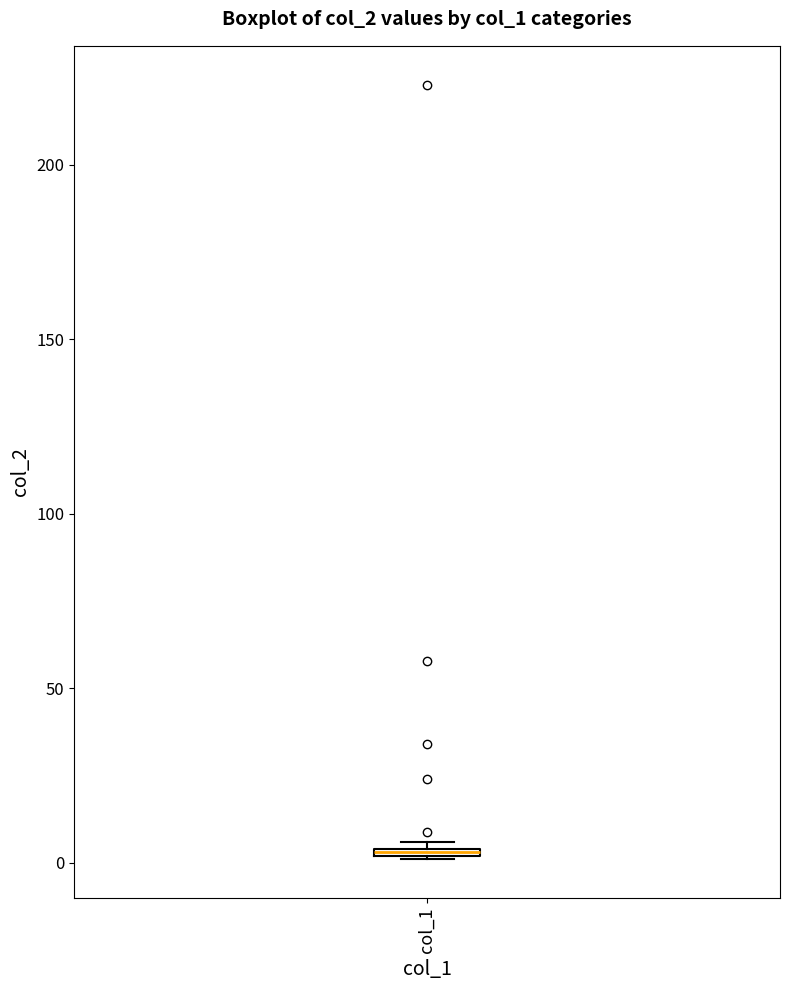

Where is the lower edge of the box for col_1 on the y-axis? The values are not printed on the chart, so give them approximately, as read against the axis.

0